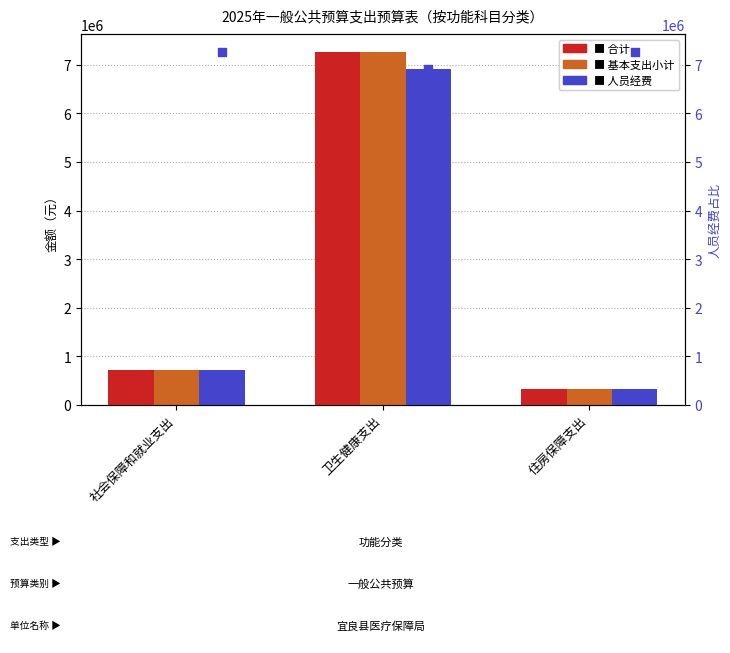

Which series contains the highest Y value?

合计